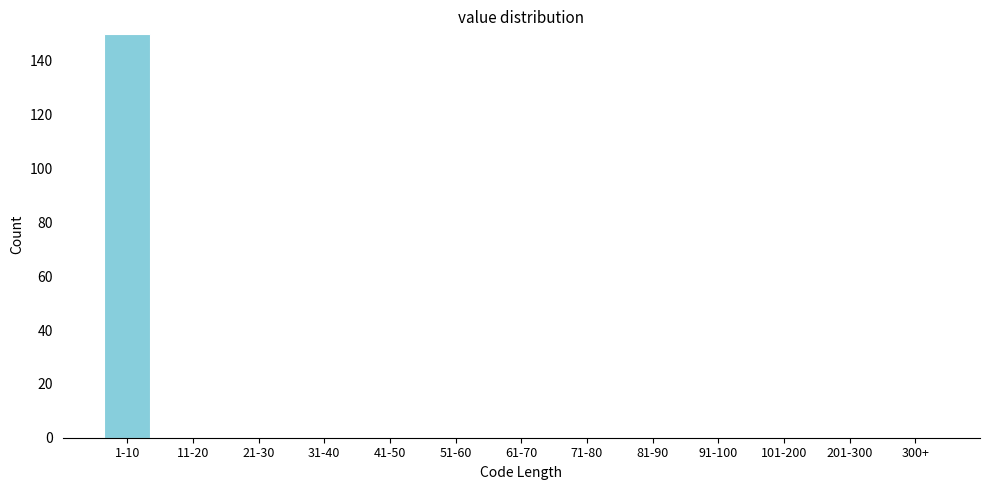

Reading left to right, list all the values displayed in this chart.

1-10=150	11-20=0	21-30=0	31-40=0	41-50=0	51-60=0	61-70=0	71-80=0	81-90=0	91-100=0	101-200=0	201-300=0	300+=0